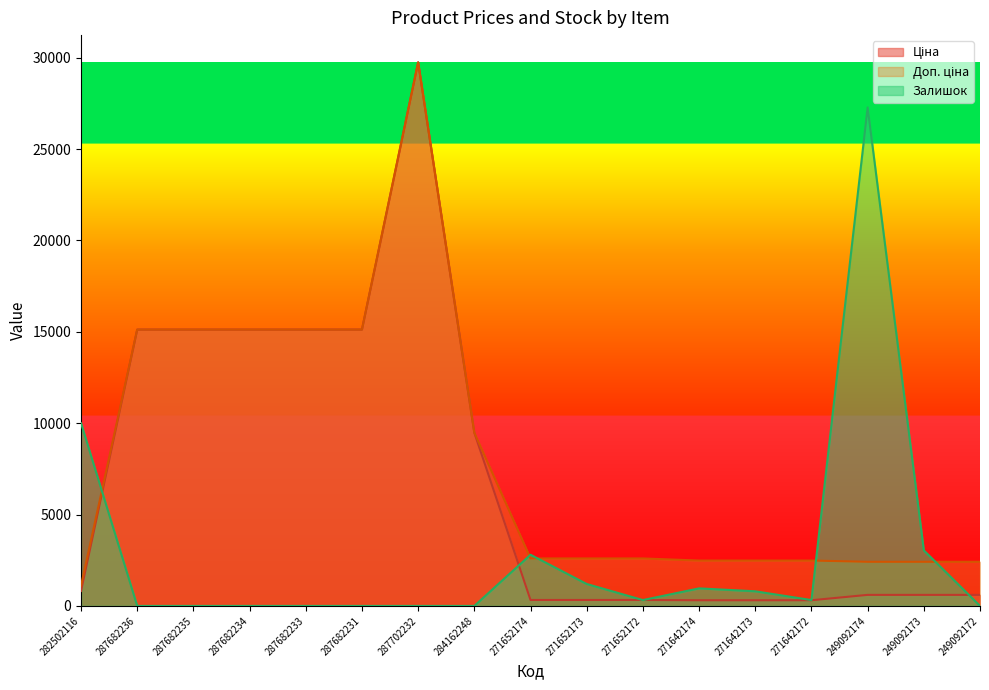

How many lines are shown in the chart?

3